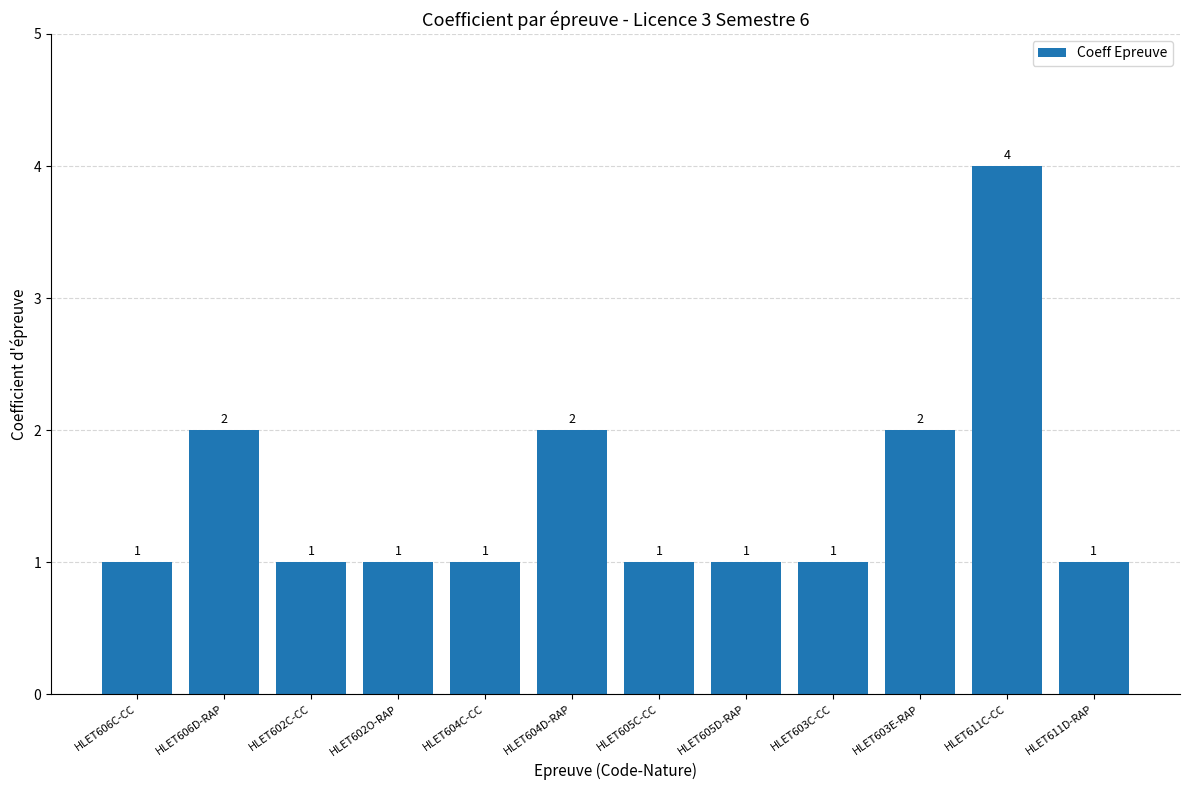

Reading left to right, transcribe all the data shown in this chart.

1	2	1	1	1	2	1	1	1	2	4	1